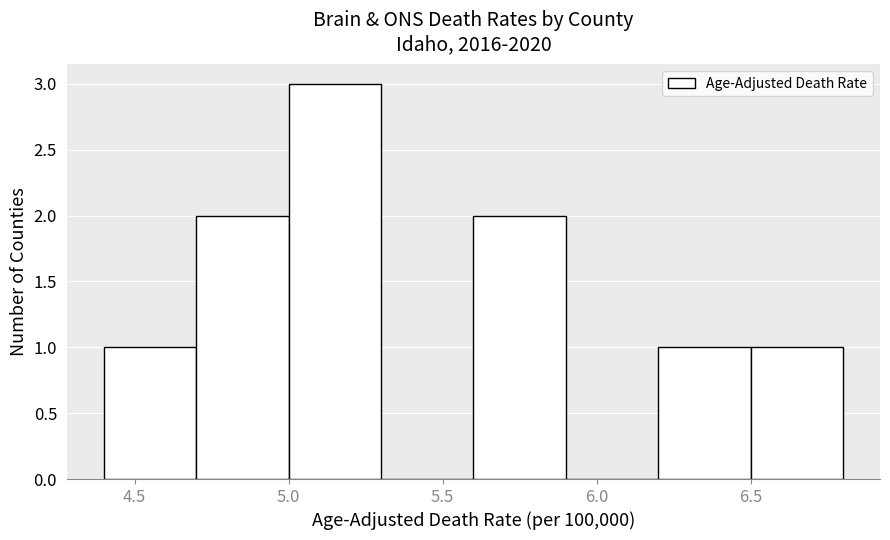

Over which range of the x-axis is the bar tallest?

5.0 to 5.3